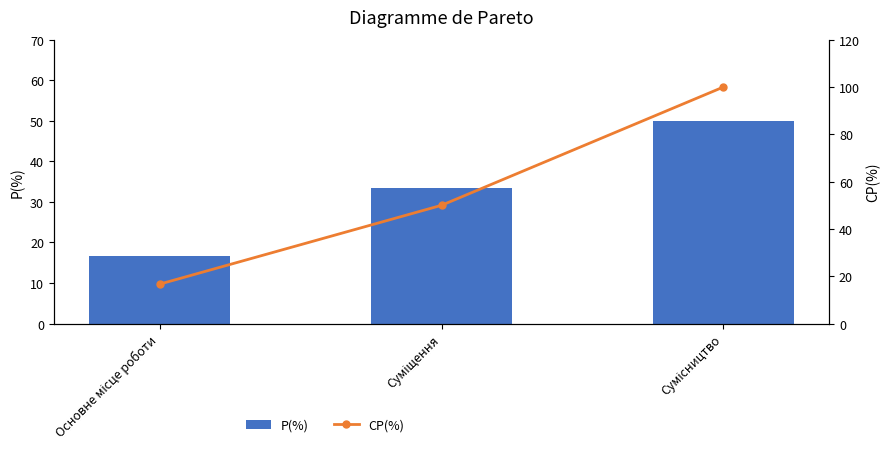

List the series in order of their peak value, lowest first.

P(%), CP(%)